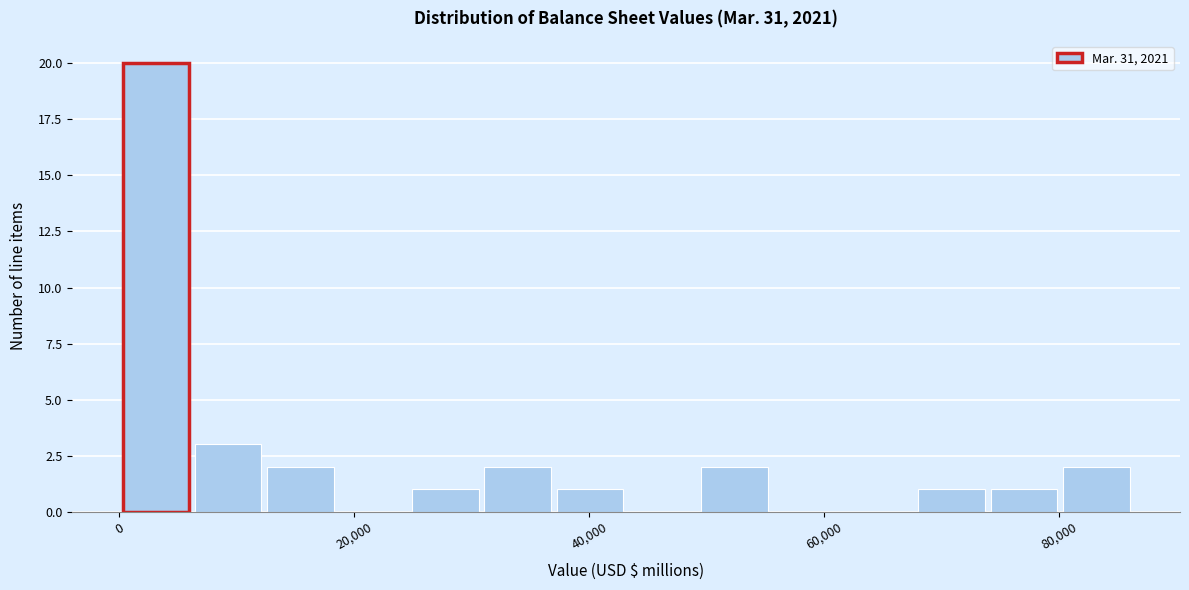

Read against the x-axis, roughly where is the centre of the tallest bar?

4000